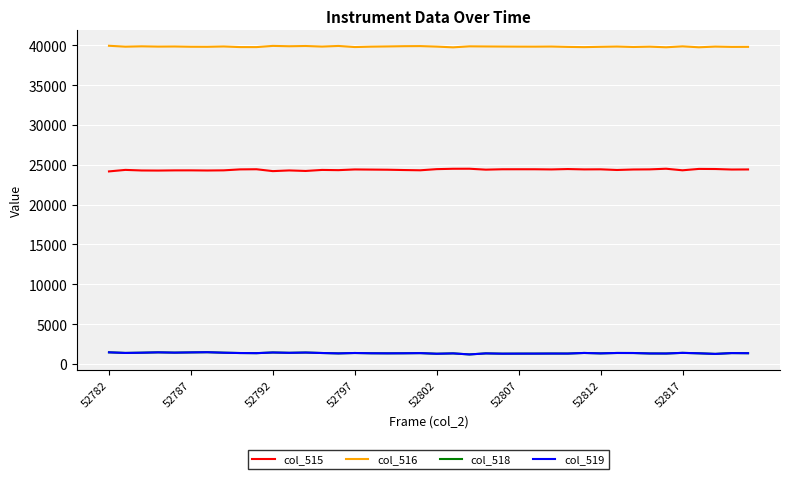

Which series has the largest total across all categories?

col_516